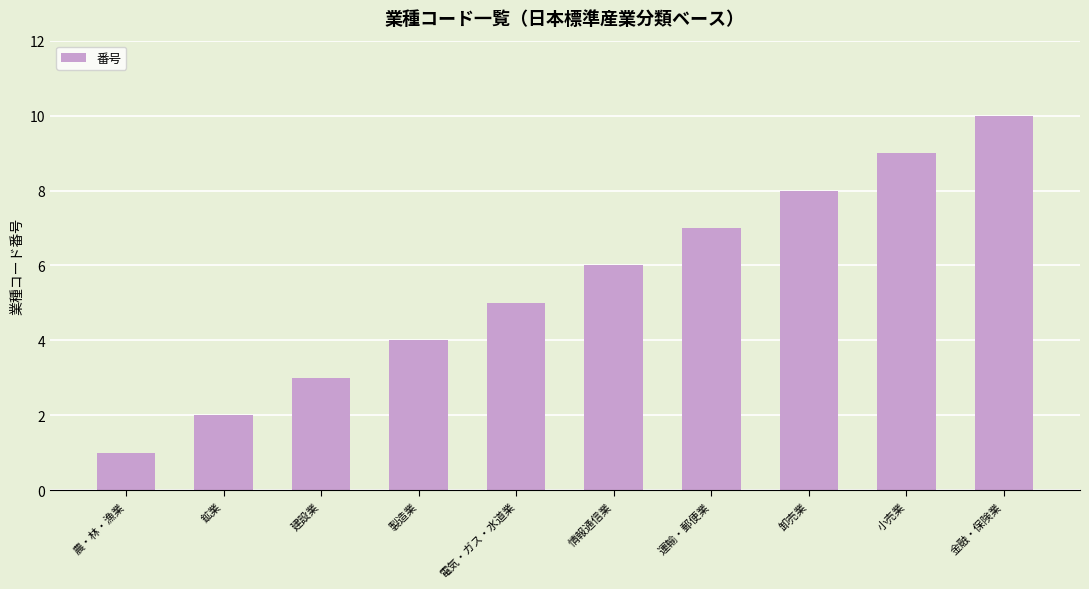

Reading left to right, transcribe all the data shown in this chart.

1	2	3	4	5	6	7	8	9	10